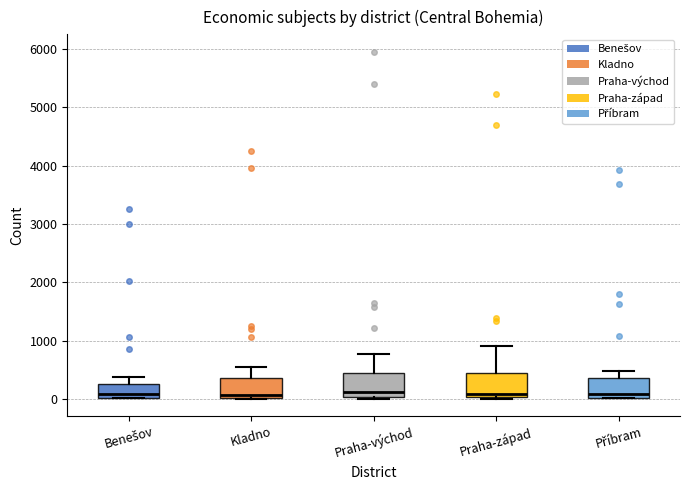

Where is the upper edge of the box for Kladno on the y-axis? The values are not printed on the chart, so give them approximately, as read against the axis.

400